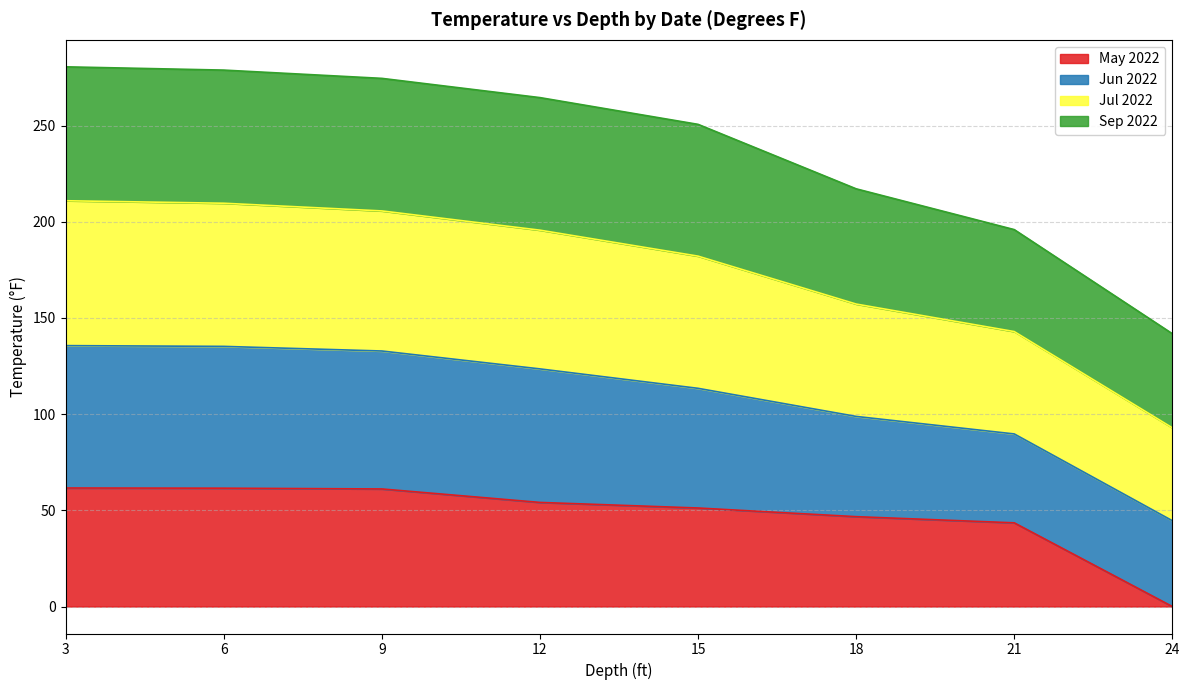

How many positive values does the May 2022 series have?

7